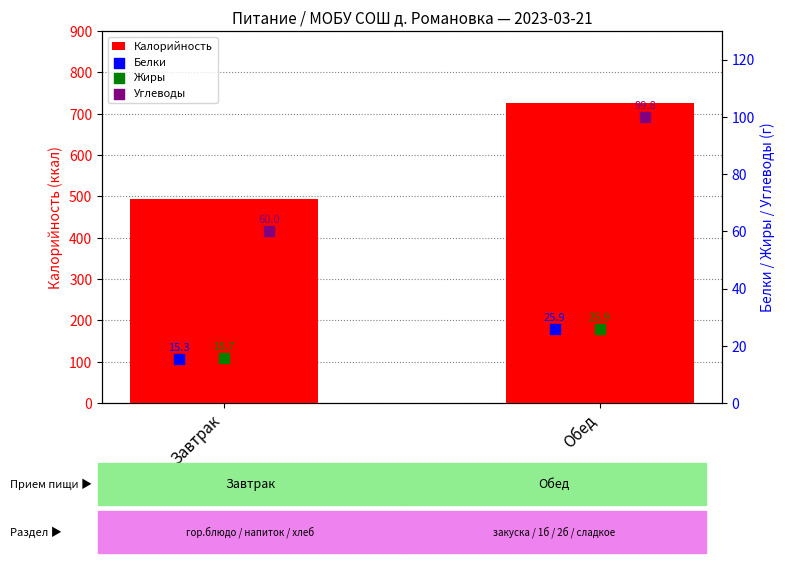

Which series has the largest Y range (max minus min)?

Калорийность